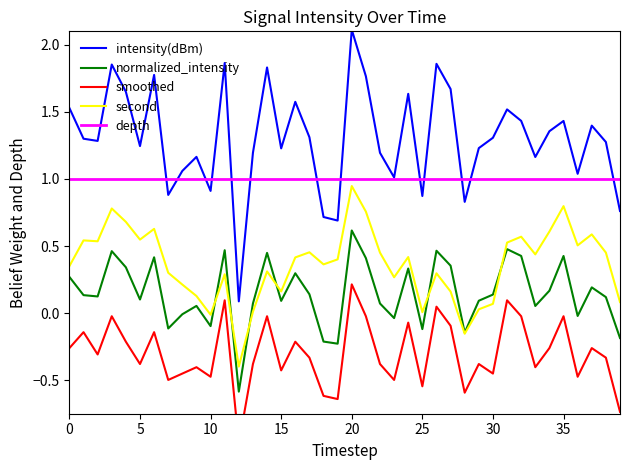

True or false: second and intensity(dBm) cross at least once.

False